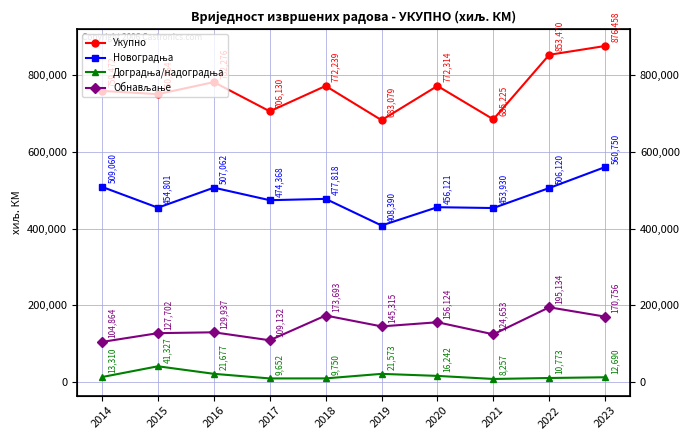

Reading left to right, transcribe all the data shown in this chart.

Укупно: 2014=759472	2015=750764	2016=782276	2017=706130	2018=772239	2019=683079	2020=772314	2021=685225	2022=853470	2023=876458
Новоградња: 2014=509060	2015=454801	2016=507062	2017=474368	2018=477818	2019=408390	2020=456121	2021=453930	2022=506120	2023=560750
Доградња/надоградња: 2014=13310	2015=41327	2016=21677	2017=9652	2018=9750	2019=21573	2020=16242	2021=8257	2022=10773	2023=12690
Обнављање: 2014=104864	2015=127702	2016=129937	2017=109132	2018=173693	2019=145315	2020=156124	2021=124653	2022=195134	2023=170756